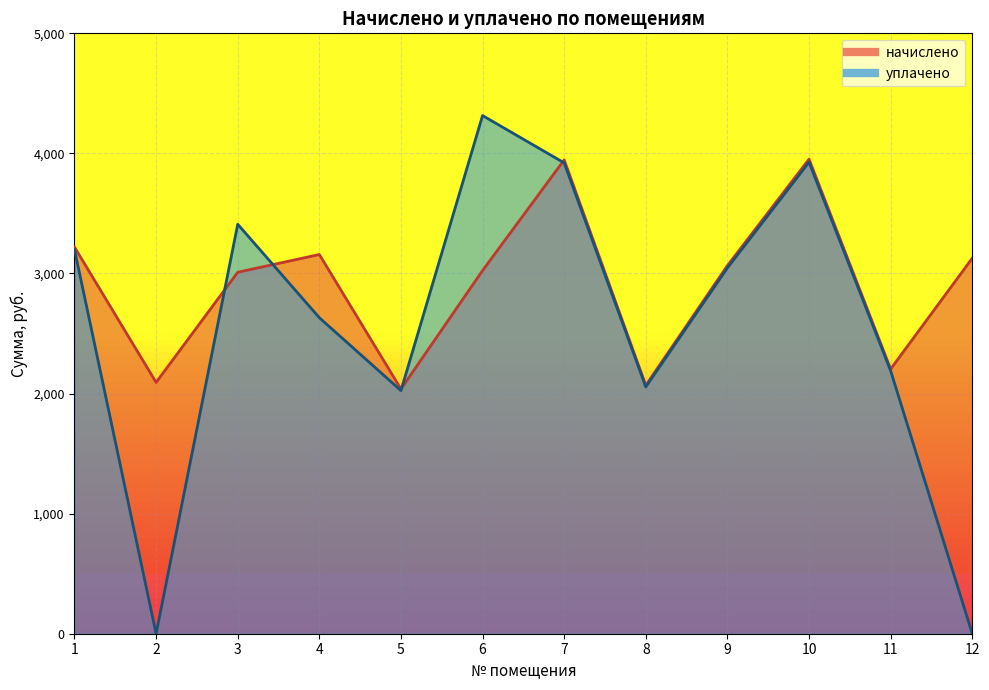

How many distinct data groups are displayed?

2